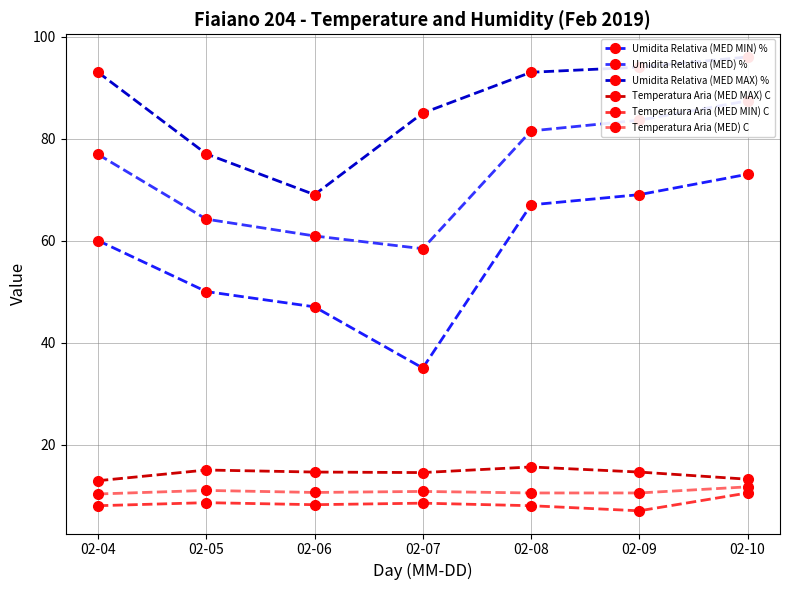

How many lines are shown in the chart?

6